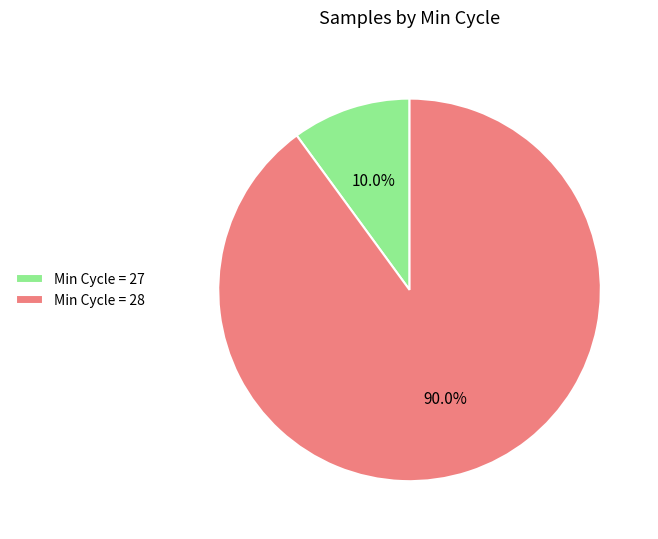

What percentage do Min Cycle = 27 and Min Cycle = 28 together represent?

100.0%